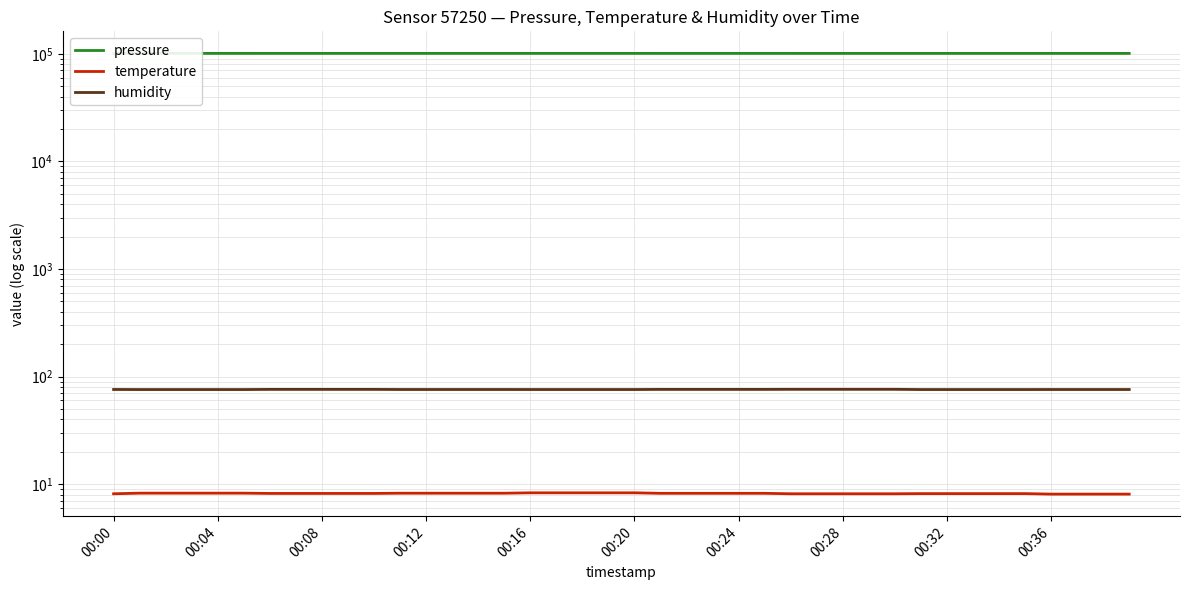

What is the label of the 10th point from the right?

30